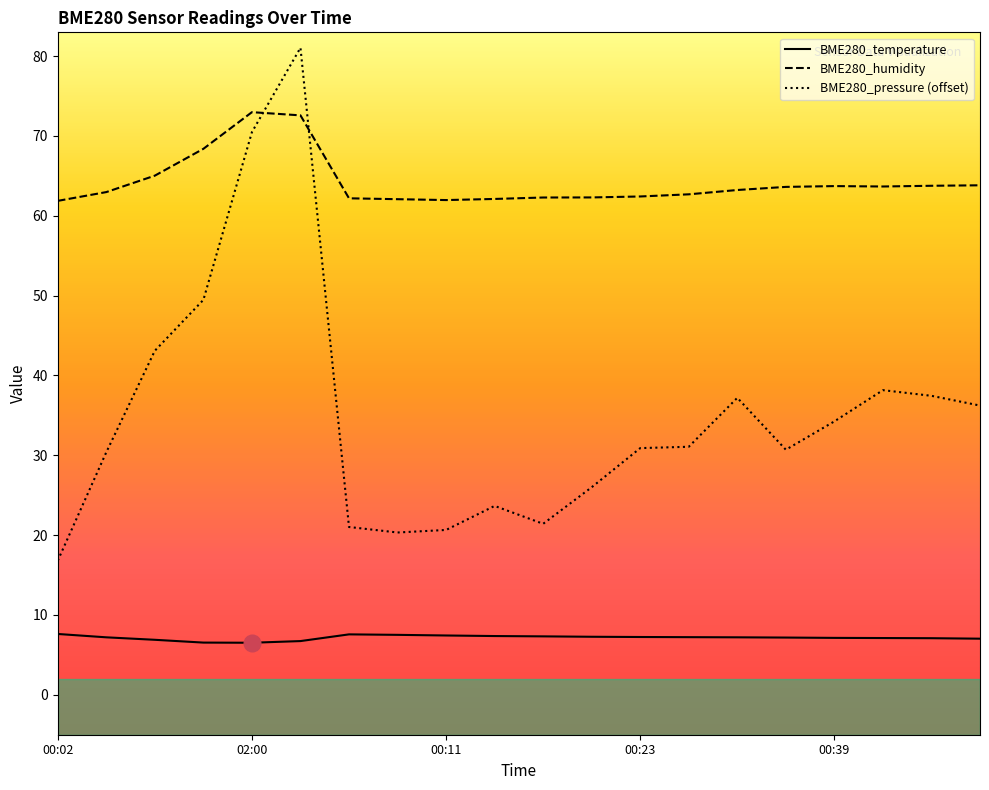

Between 02:11 and 00:49, which is larger?

00:49